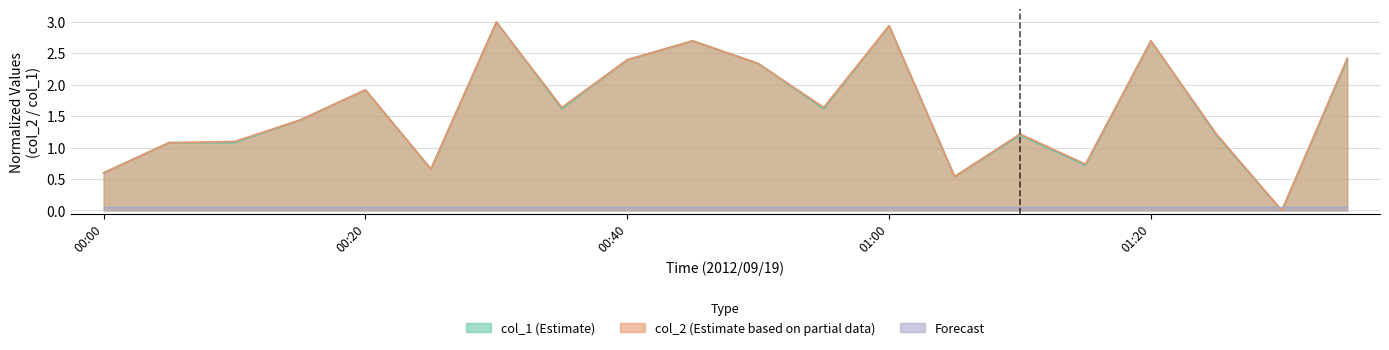

At how many categories does at least one series exceed 0?

19